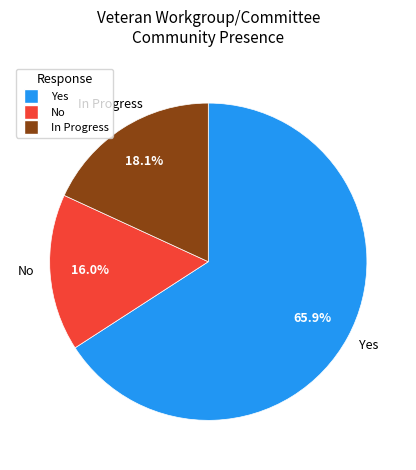

What percentage is the No slice, to the nearest percent?

16%